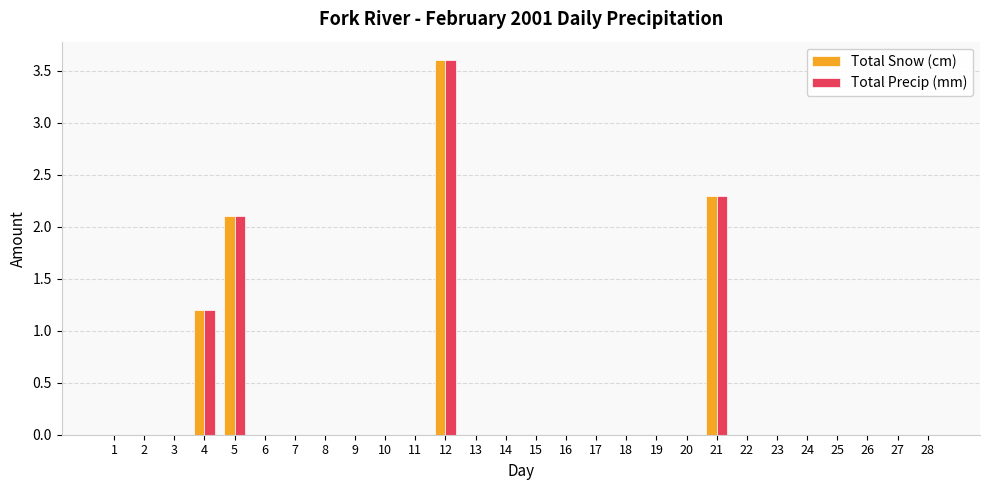

What is the sum of all Total Snow (cm) values?

9.2